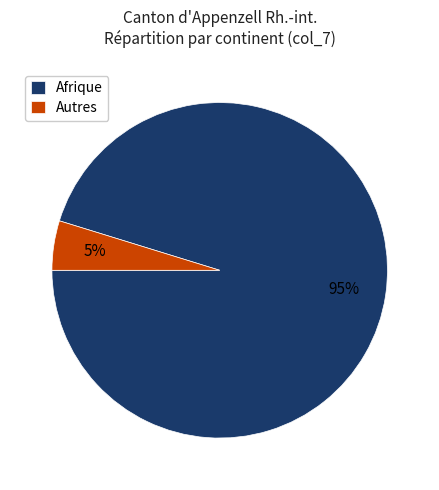

Which category has the smallest portion of the pie?

Autres